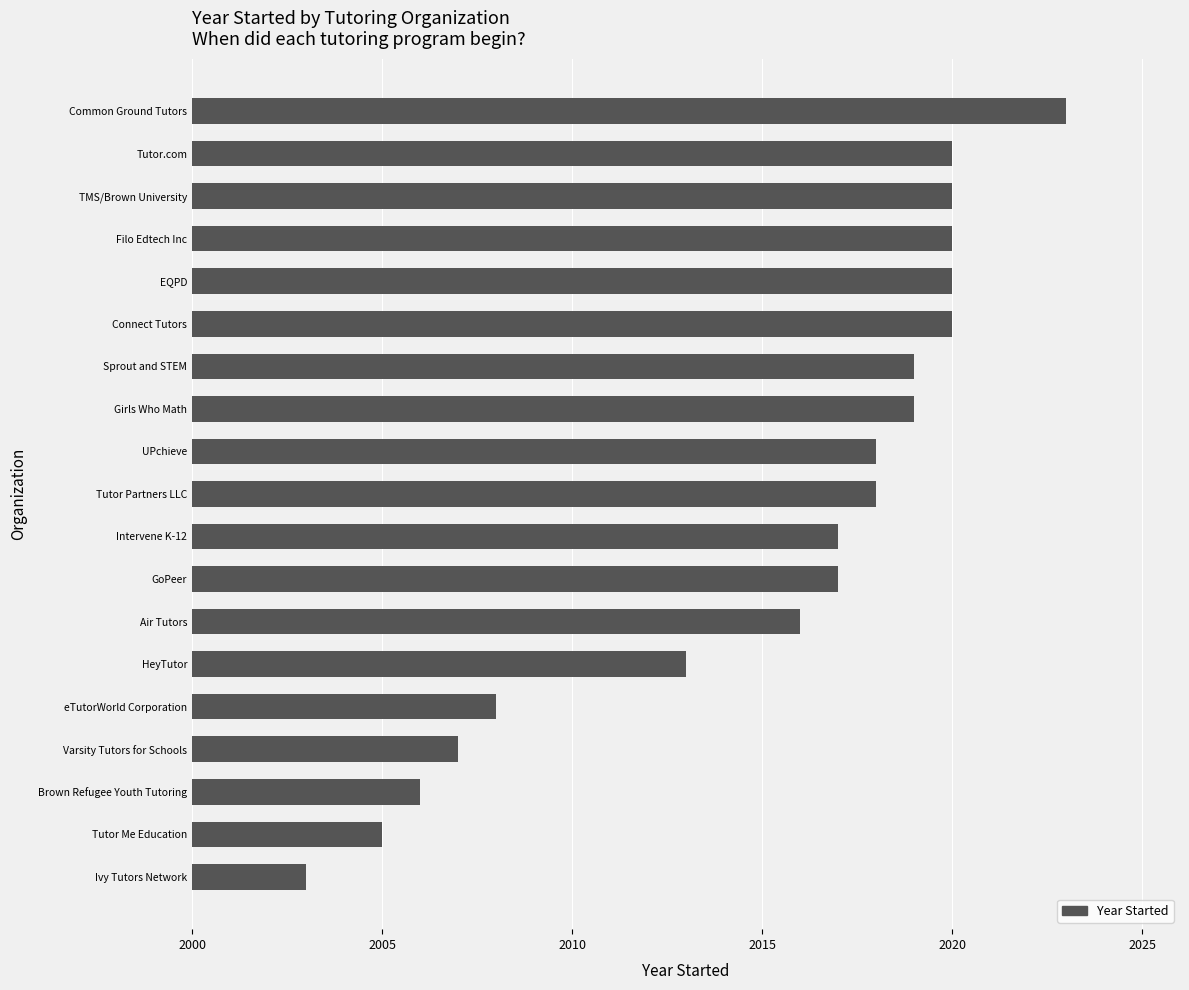

Does the chart contain any negative values?

No